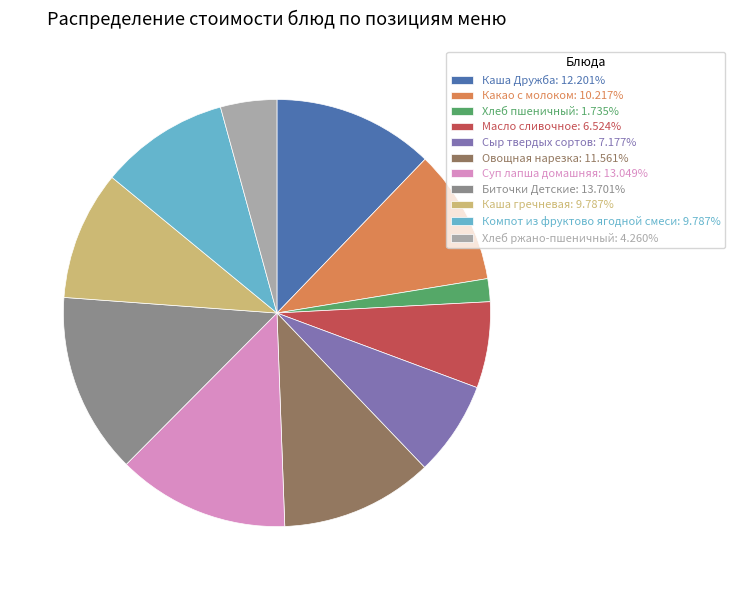

Is there any slice that represents more than half of the pie?

No